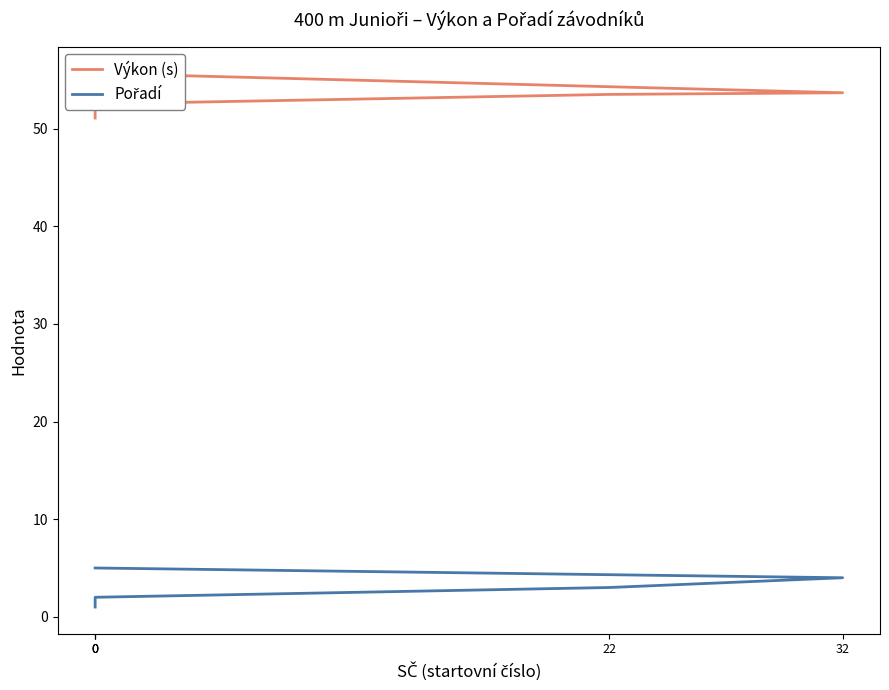

How many values in the Výkon (s) series are below 53?

2